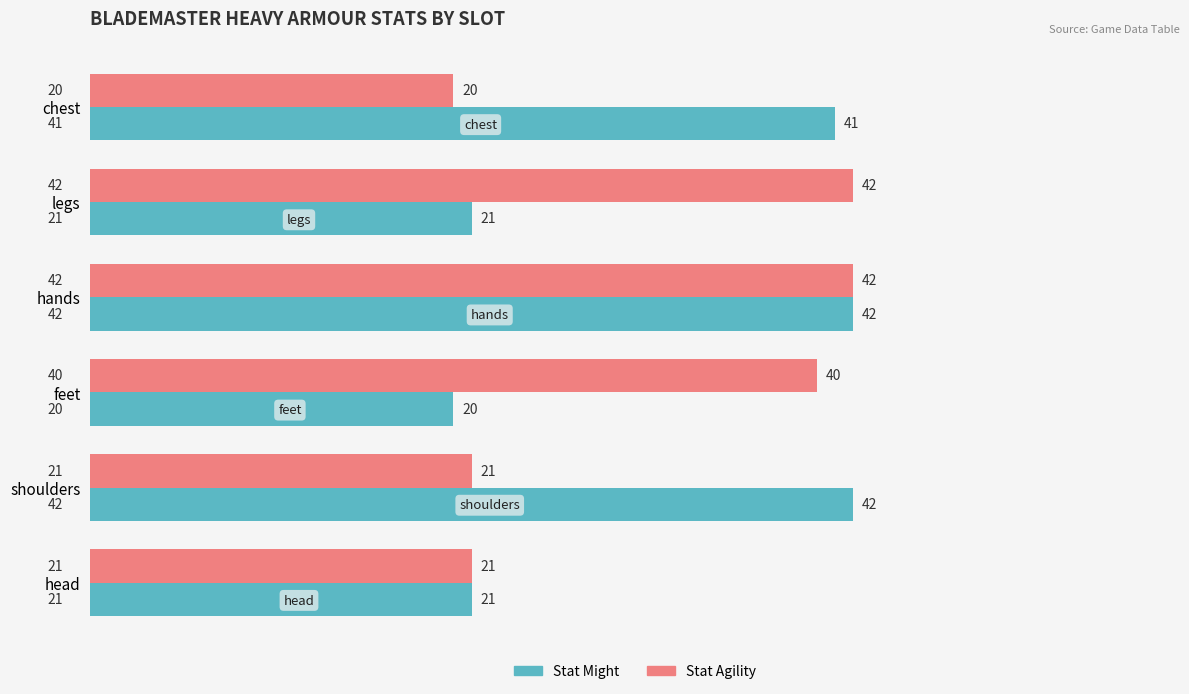

True or false: Stat Might has a value of 4 at feet.

False